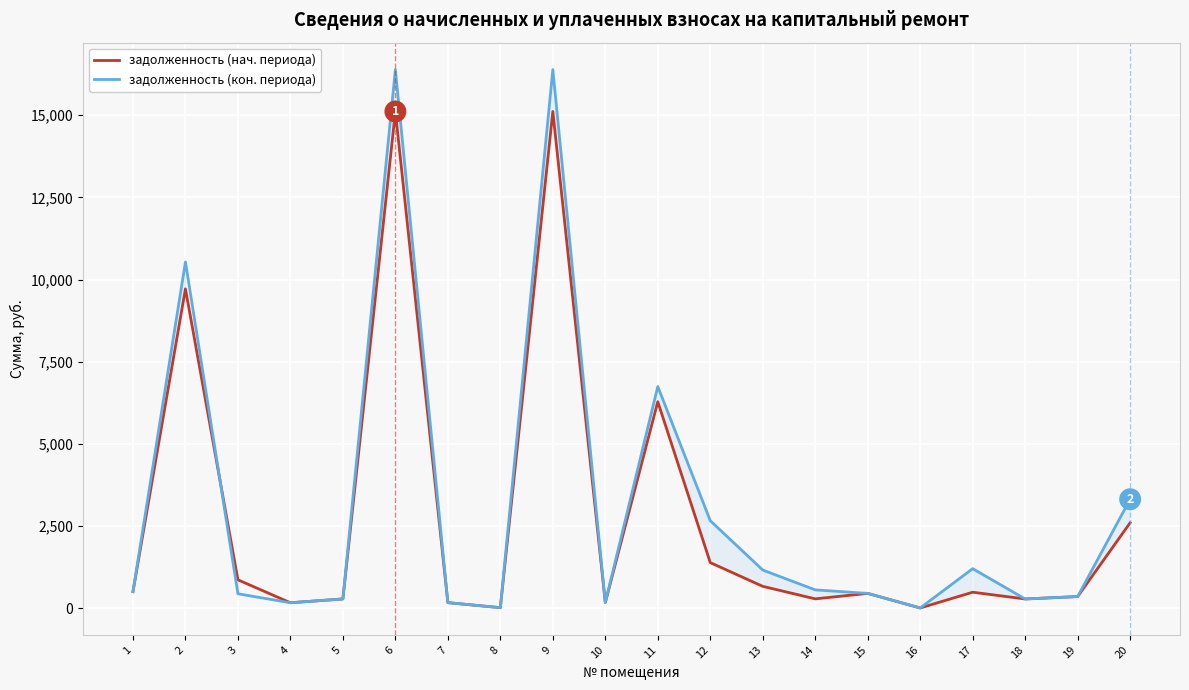

Which has a higher value, 7 or 1?

1